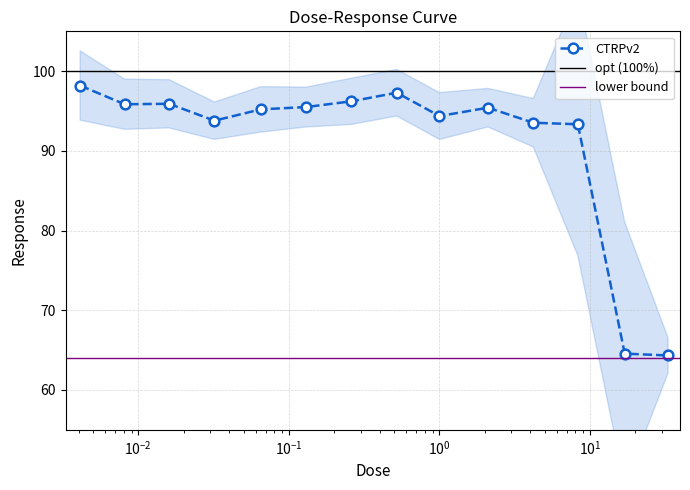

What is the smallest value displayed?

64.3